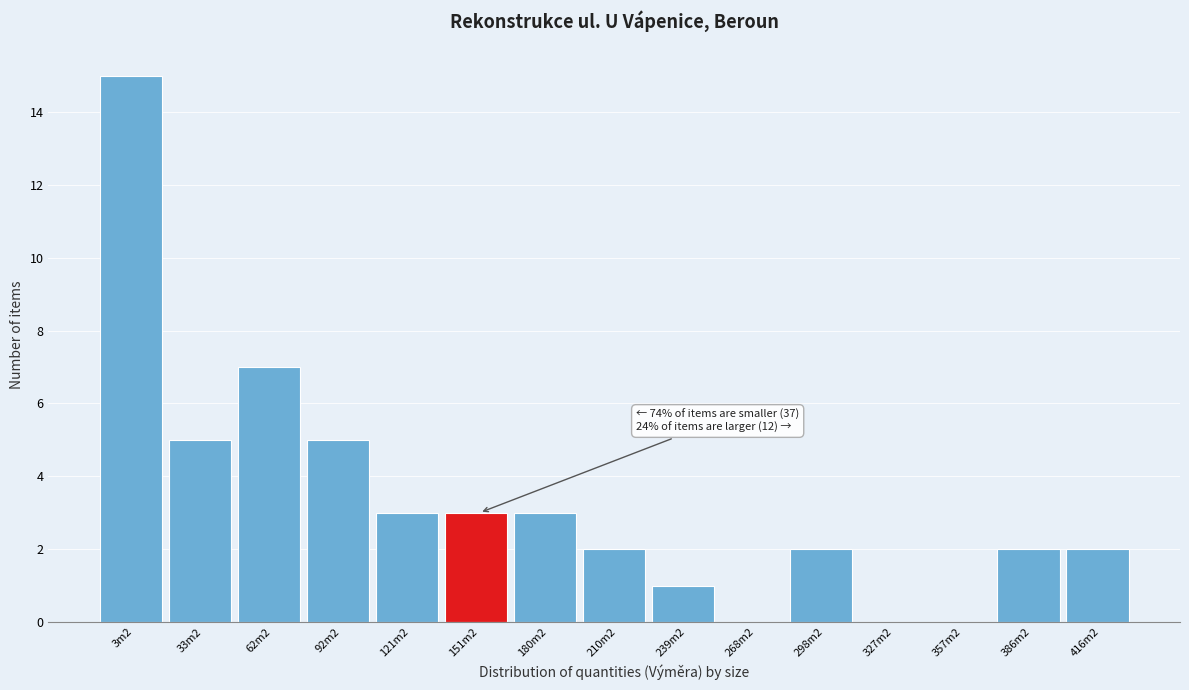

Reading left to right, transcribe all the data shown in this chart.

3m2=15	33m2=5	62m2=7	92m2=5	121m2=3	151m2=3	180m2=3	210m2=2	239m2=1	268m2=0	298m2=2	327m2=0	357m2=0	386m2=2	416m2=2